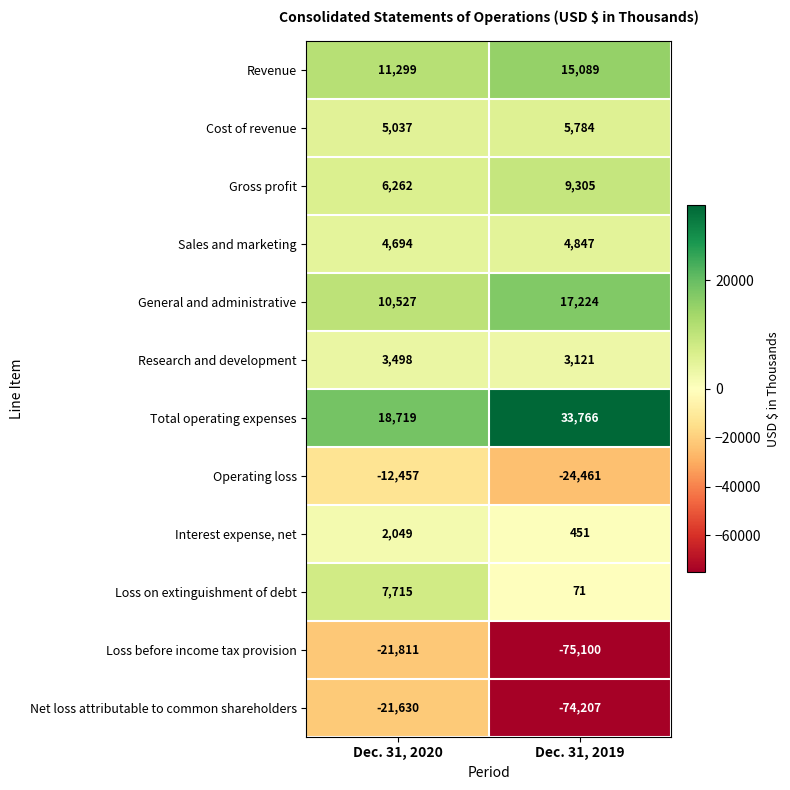

How many data points does each series have?

2